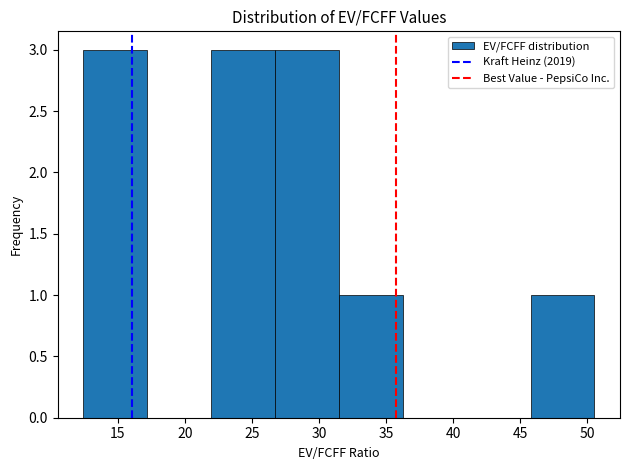

Reading left to right, list every bar in this chart as the range it spans on the x-axis followed by its height. Neither the bar edges nor the heights are printed on the chart, so give them approximately, as read against the axes.

12.5 to 17.0: 3
17.0 to 22.0: 0
22.0 to 26.5: 3
26.5 to 31.5: 3
31.5 to 36.0: 1
36.0 to 41.0: 0
41.0 to 46.0: 0
46.0 to 50.5: 1